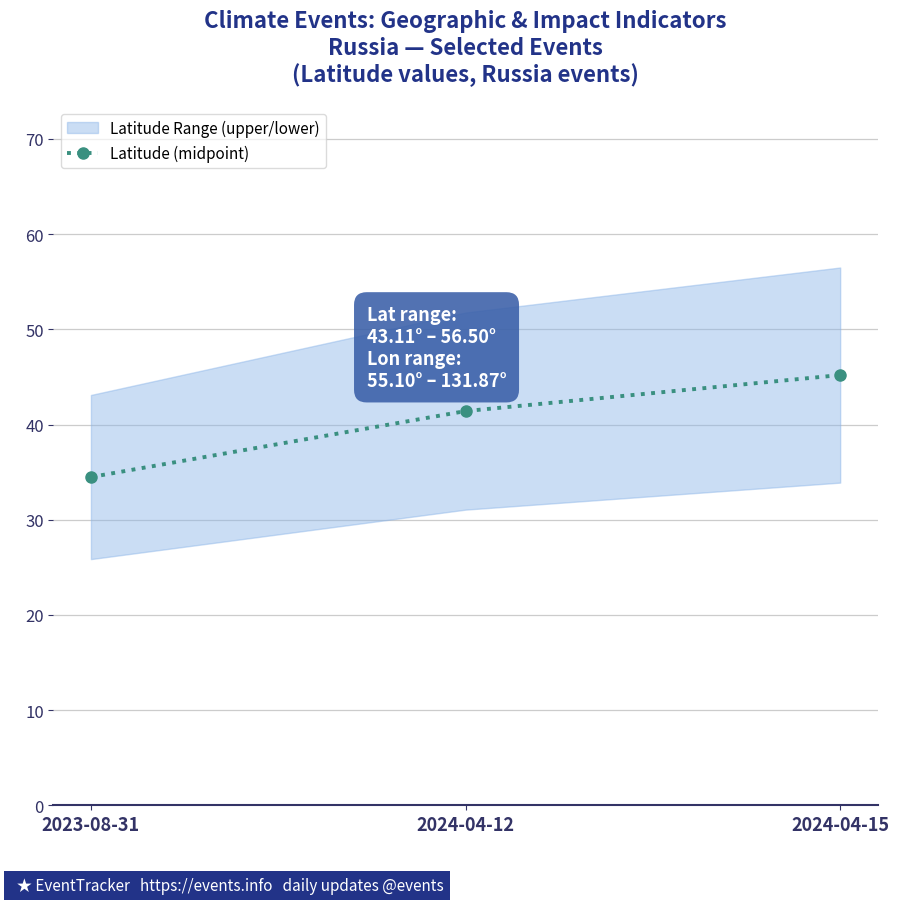

How many data points are above 41?

2